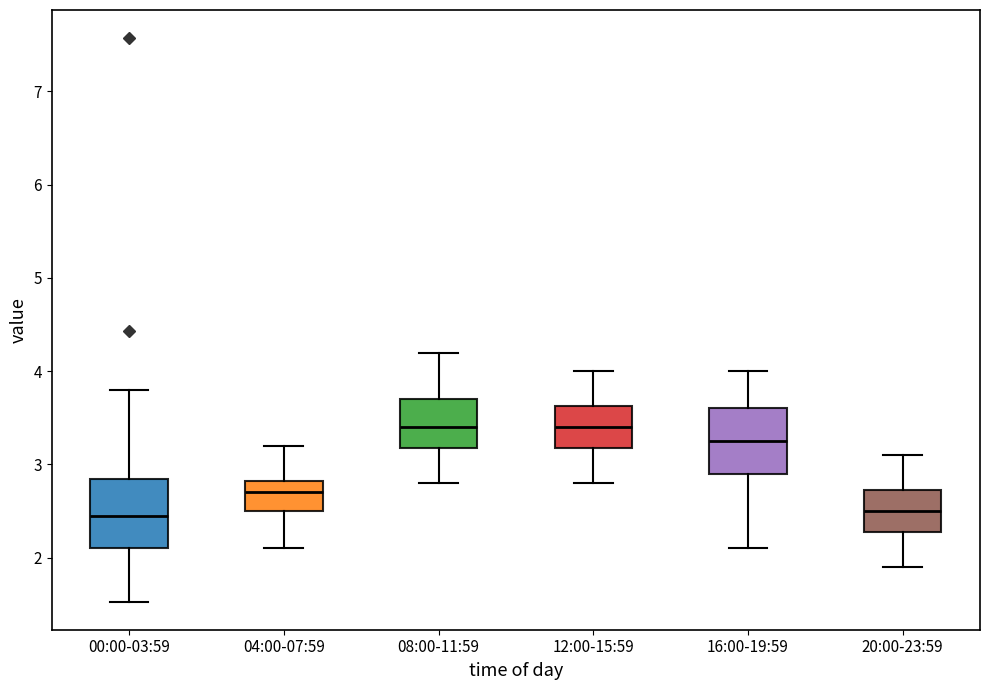

Reading left to right, transcribe this box plot: for each box, give where its median line is, the range the box spans, and where its two whiskers end, as read against the y-axis. The values are not printed on the chart, so give them approximately, as read against the axis.

00:00-03:59: median 2.5, box 2.1 to 2.8, whiskers 1.5 to 3.8
04:00-07:59: median 2.7, box 2.5 to 2.8, whiskers 2.1 to 3.2
08:00-11:59: median 3.4, box 3.2 to 3.7, whiskers 2.8 to 4.2
12:00-15:59: median 3.4, box 3.2 to 3.6, whiskers 2.8 to 4.0
16:00-19:59: median 3.3, box 2.9 to 3.6, whiskers 2.1 to 4.0
20:00-23:59: median 2.5, box 2.3 to 2.7, whiskers 1.9 to 3.1